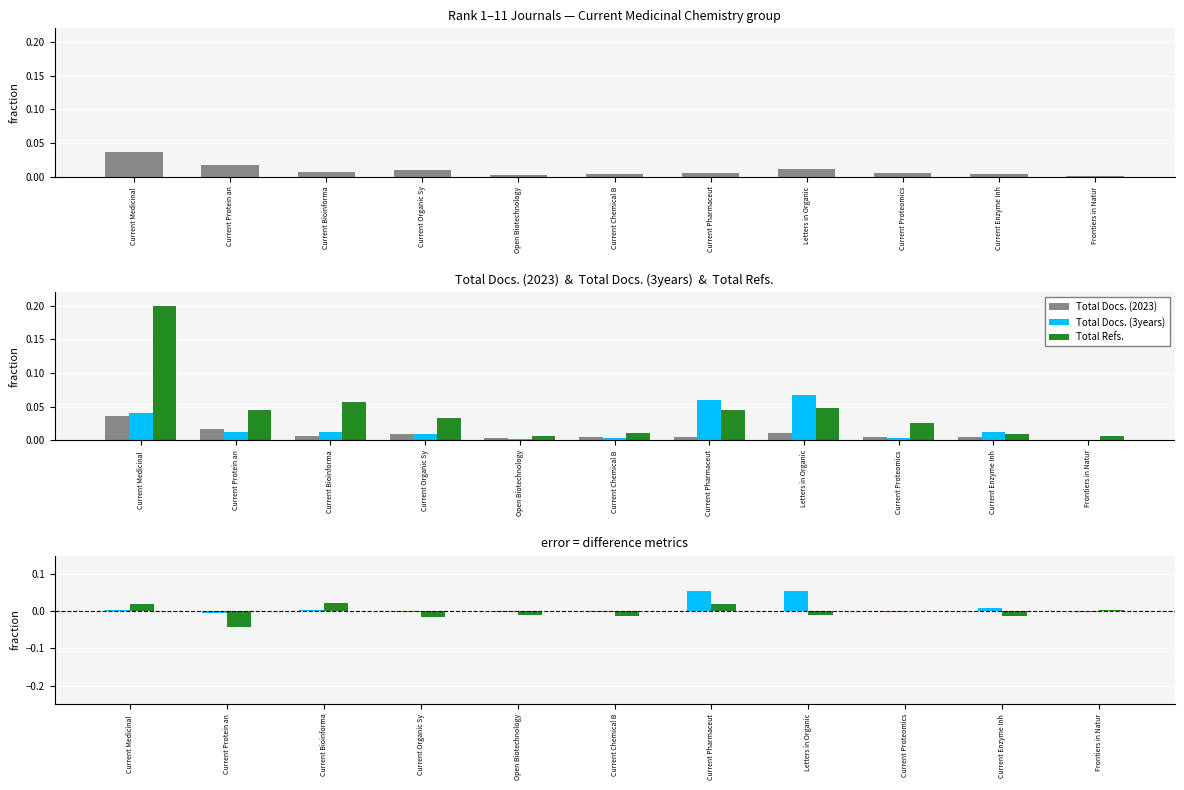

Which series has the largest range (max minus min)?

Total Refs.